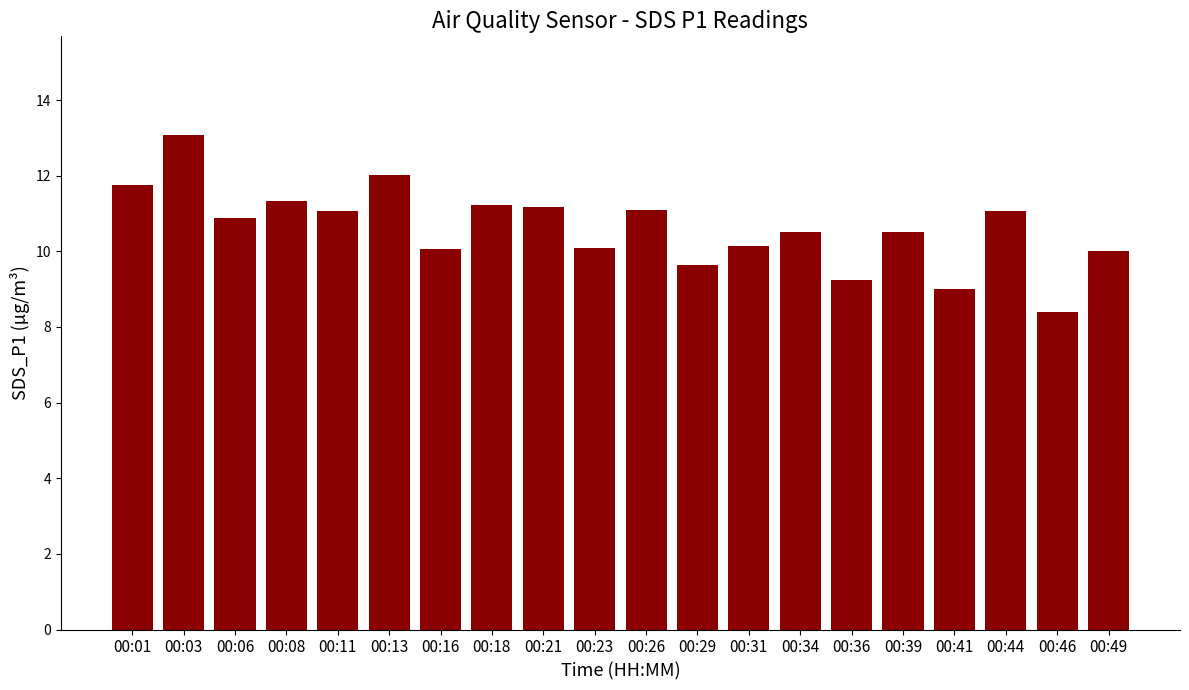

What is the difference between the values at 00:08 and 00:31?

1.2